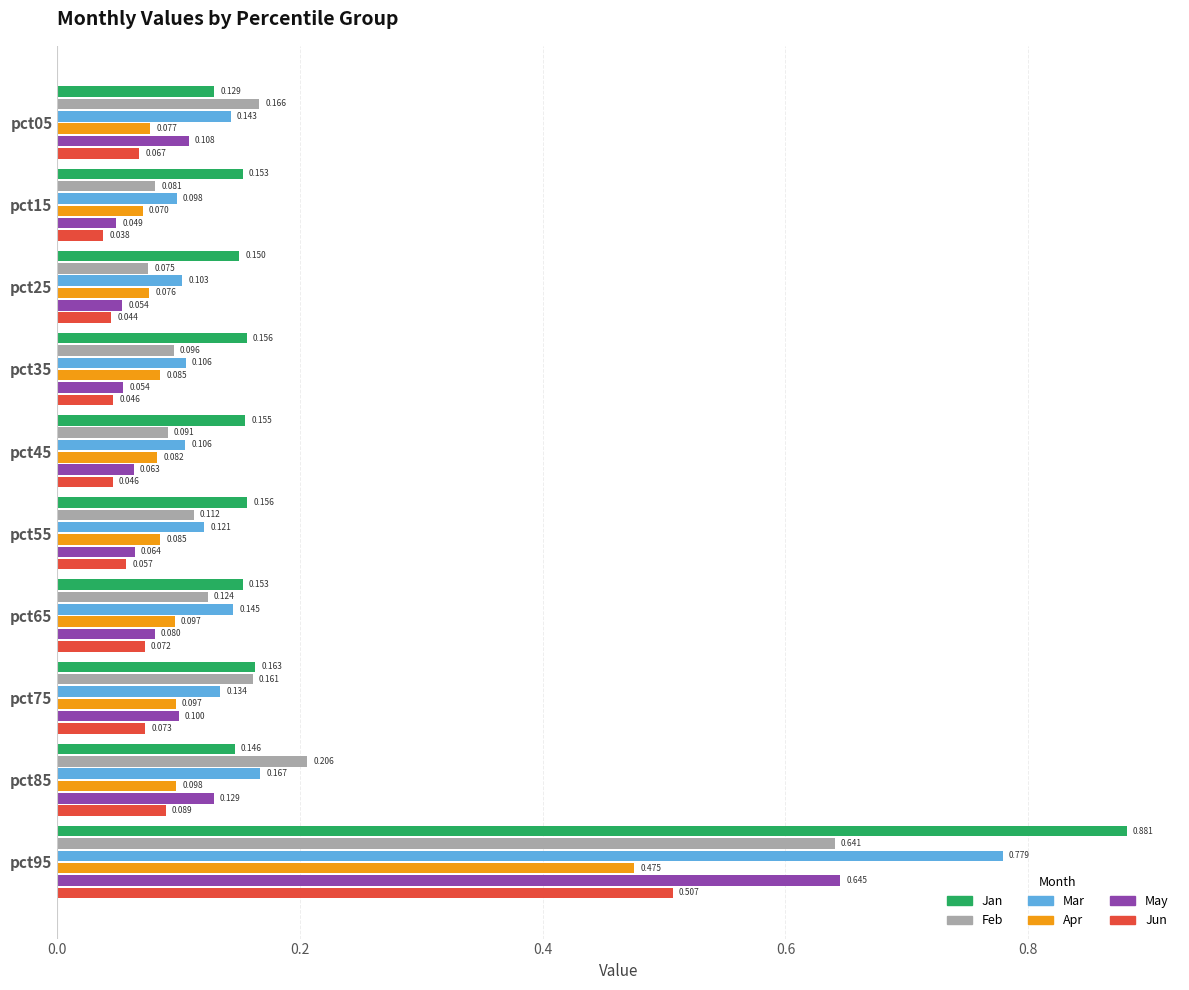

At pct65, list the series in order from largest to smallest.

Jan, Mar, Feb, Apr, May, Jun